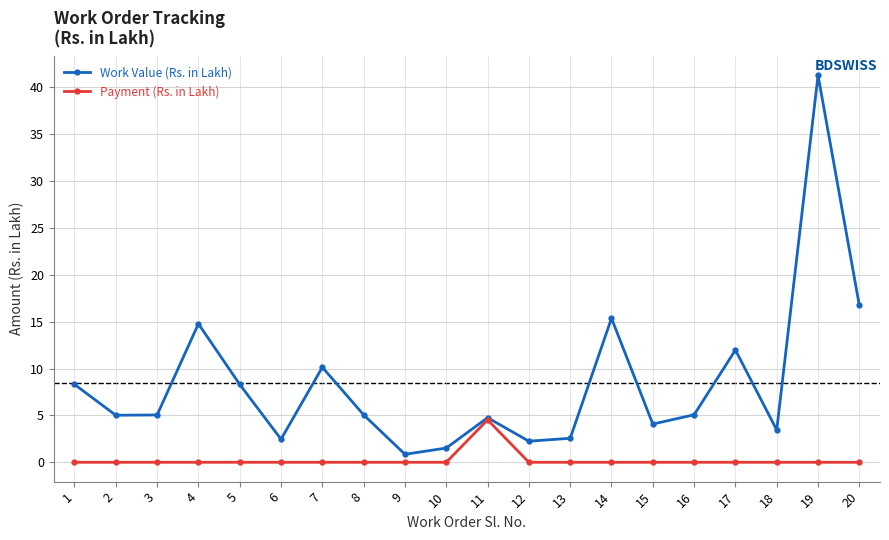

The value of Payment (Rs. in Lakh) at 20 is -3.1. True or false?

False